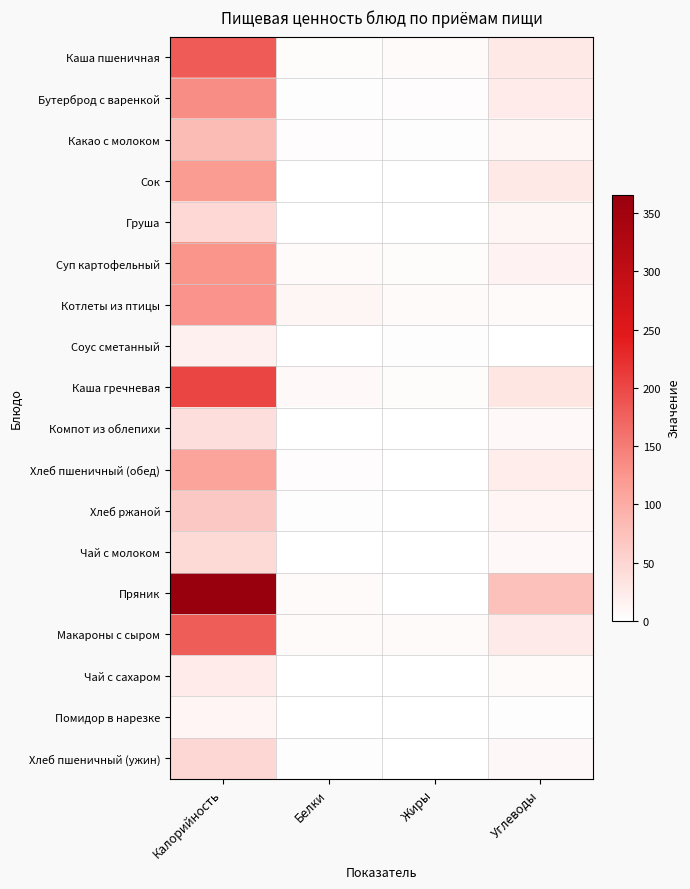

At which category is the sum across all series the highest?

Калорийность